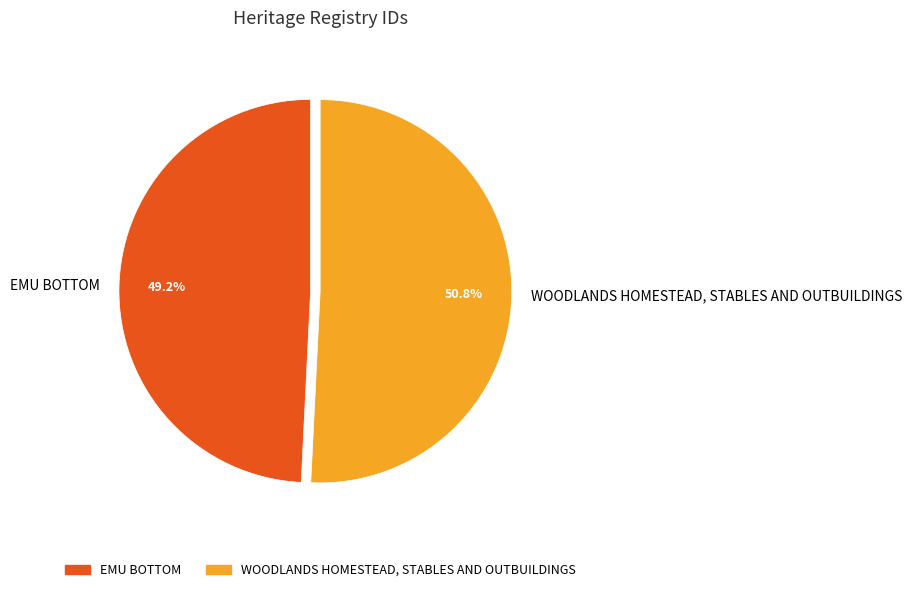

How many segments does this pie chart have?

2